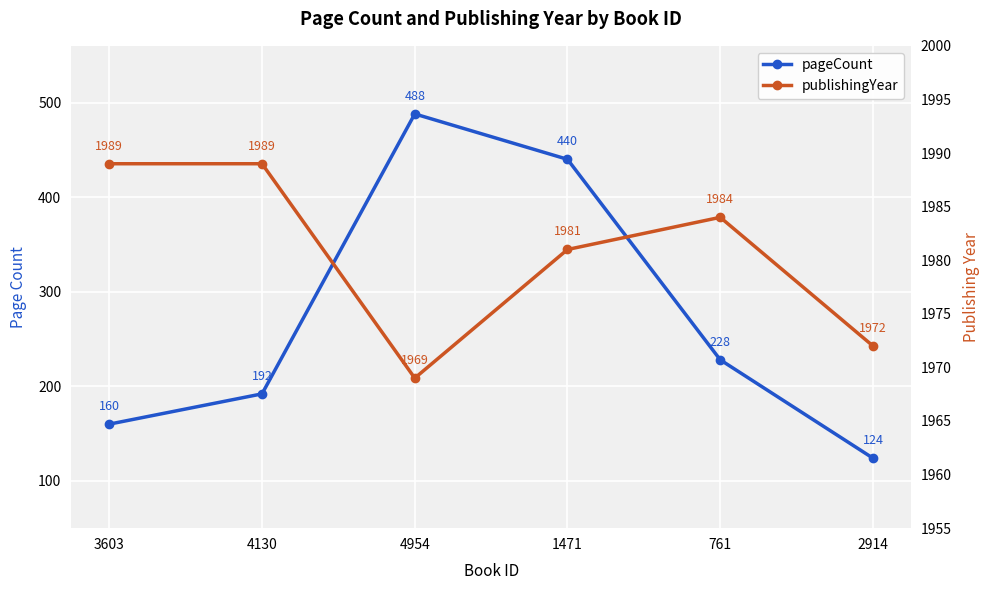

True or false: publishingYear has a value of 790 at 3603.

False